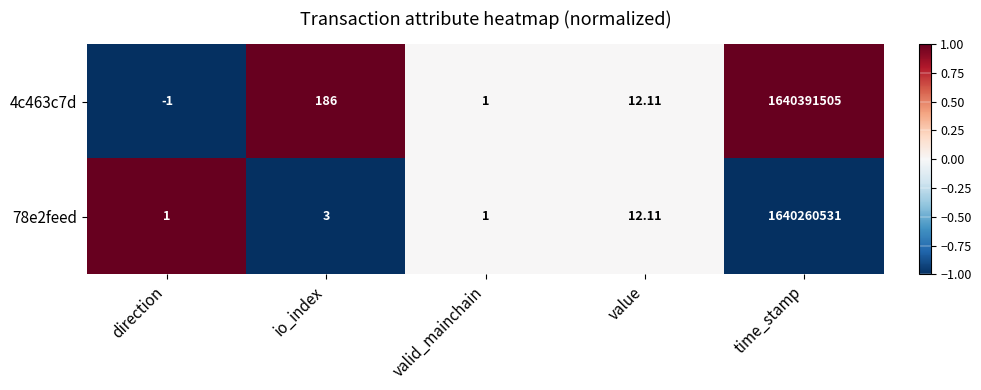

At which category is the sum across all series the highest?

time_stamp